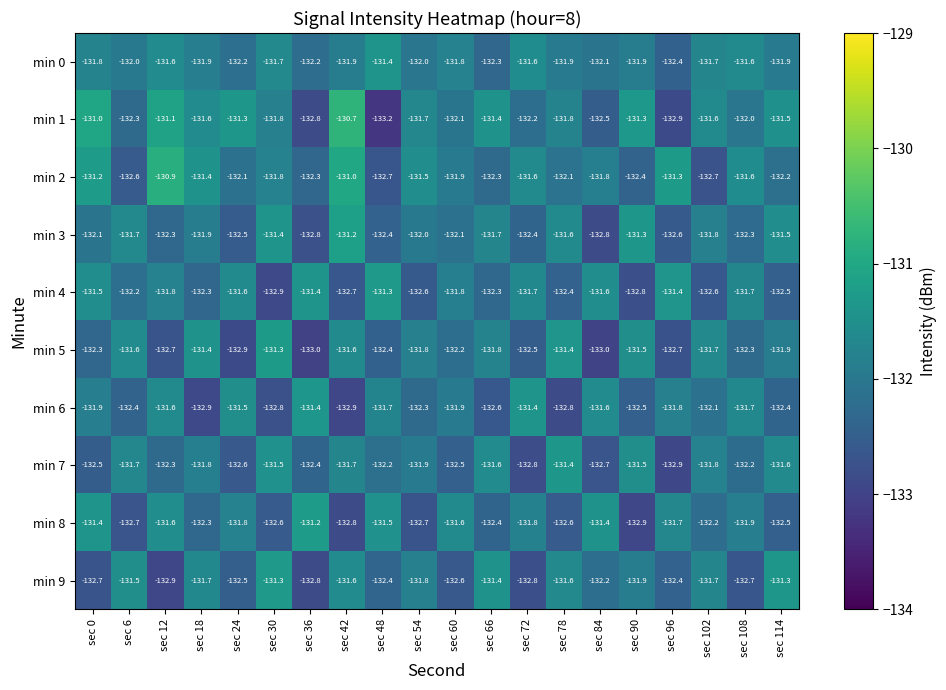

What is the total value across all series at sec 66?

-1319.8